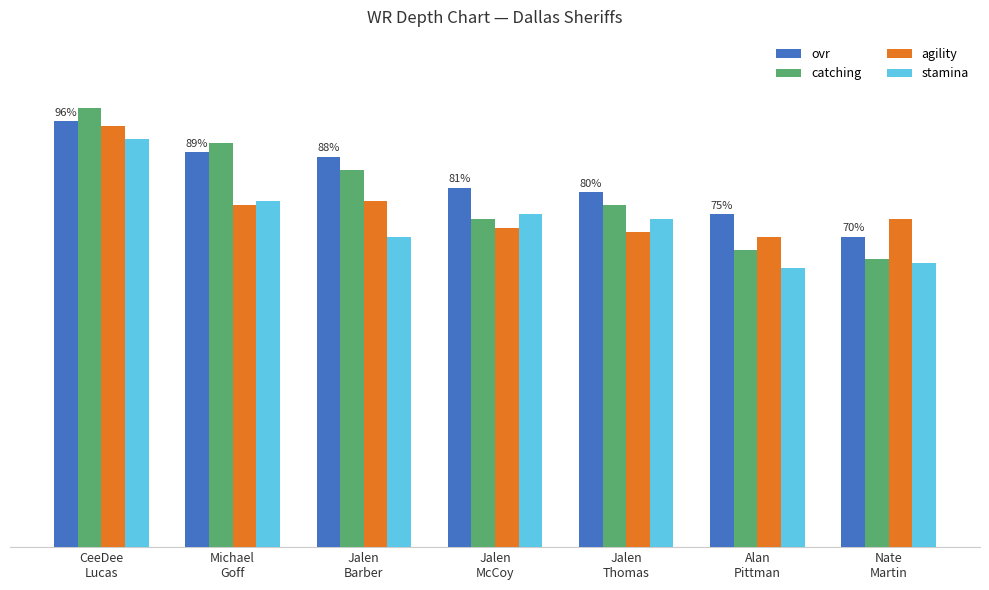

What is the difference between the maximum and minimum values in the agility series?

25